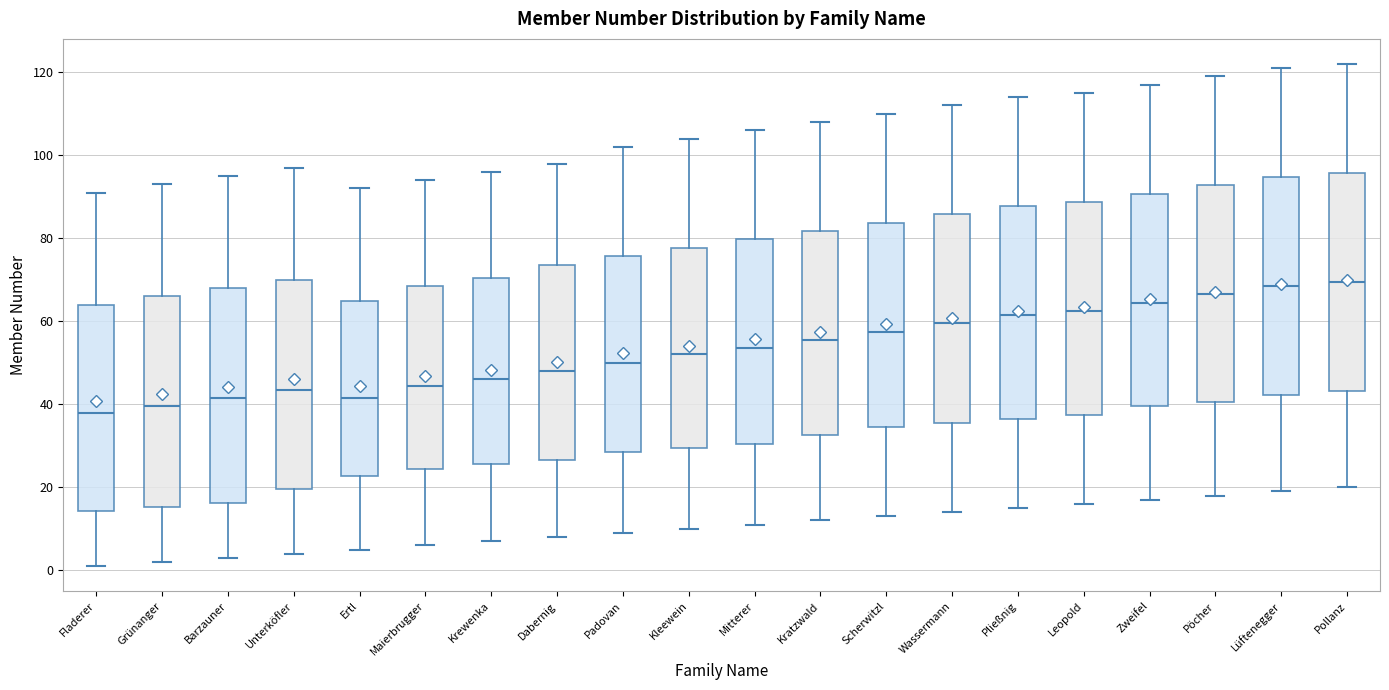

Reading left to right, transcribe this box plot: for each box, give where its median line is, the range the box spans, and where its two whiskers end, as read against the y-axis. The values are not printed on the chart, so give them approximately, as read against the axis.

Fladerer: median 38, box 14 to 64, whiskers 2 to 92
Grünanger: median 40, box 16 to 66, whiskers 2 to 94
Barzauner: median 42, box 16 to 68, whiskers 4 to 96
Unterköfler: median 44, box 20 to 70, whiskers 4 to 98
Ertl: median 42, box 22 to 66, whiskers 6 to 92
Maierbrugger: median 44, box 24 to 68, whiskers 6 to 94
Krewenka: median 46, box 26 to 70, whiskers 8 to 96
Dabernig: median 48, box 26 to 74, whiskers 8 to 98
Padovan: median 50, box 28 to 76, whiskers 10 to 102
Kleewein: median 52, box 30 to 78, whiskers 10 to 104
Mitterer: median 54, box 30 to 80, whiskers 12 to 106
Kratzwald: median 56, box 32 to 82, whiskers 12 to 108
Scherwitzl: median 58, box 34 to 84, whiskers 14 to 110
Wassermann: median 60, box 36 to 86, whiskers 14 to 112
Pließnig: median 62, box 36 to 88, whiskers 16 to 114
Leopold: median 62, box 38 to 88, whiskers 16 to 116
Zweifel: median 64, box 40 to 90, whiskers 18 to 118
Pöcher: median 66, box 40 to 92, whiskers 18 to 120
Lüftenegger: median 68, box 42 to 94, whiskers 20 to 122
Pollanz: median 70, box 44 to 96, whiskers 20 to 122